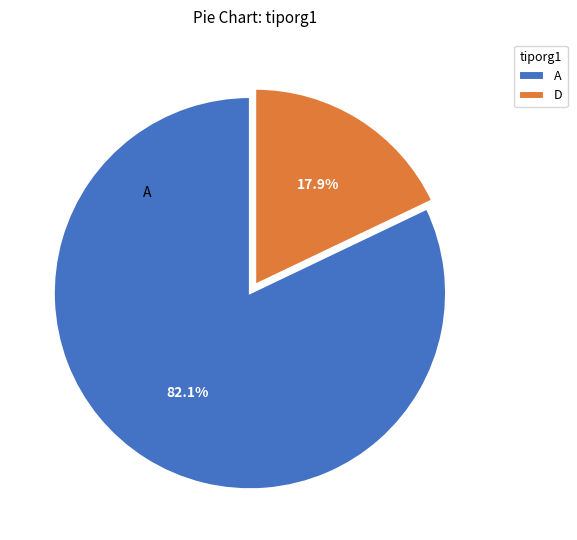

Rank the categories by value from lowest to highest.

D, A